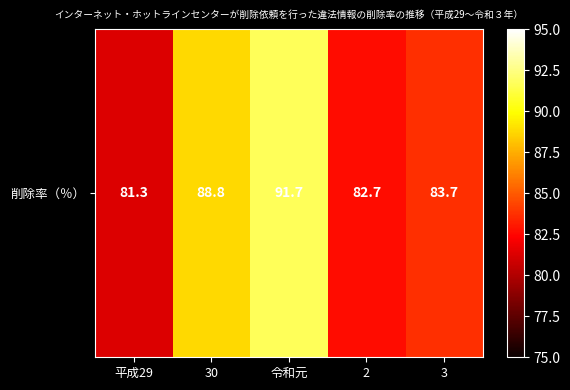

What is the sum of all values?

428.2